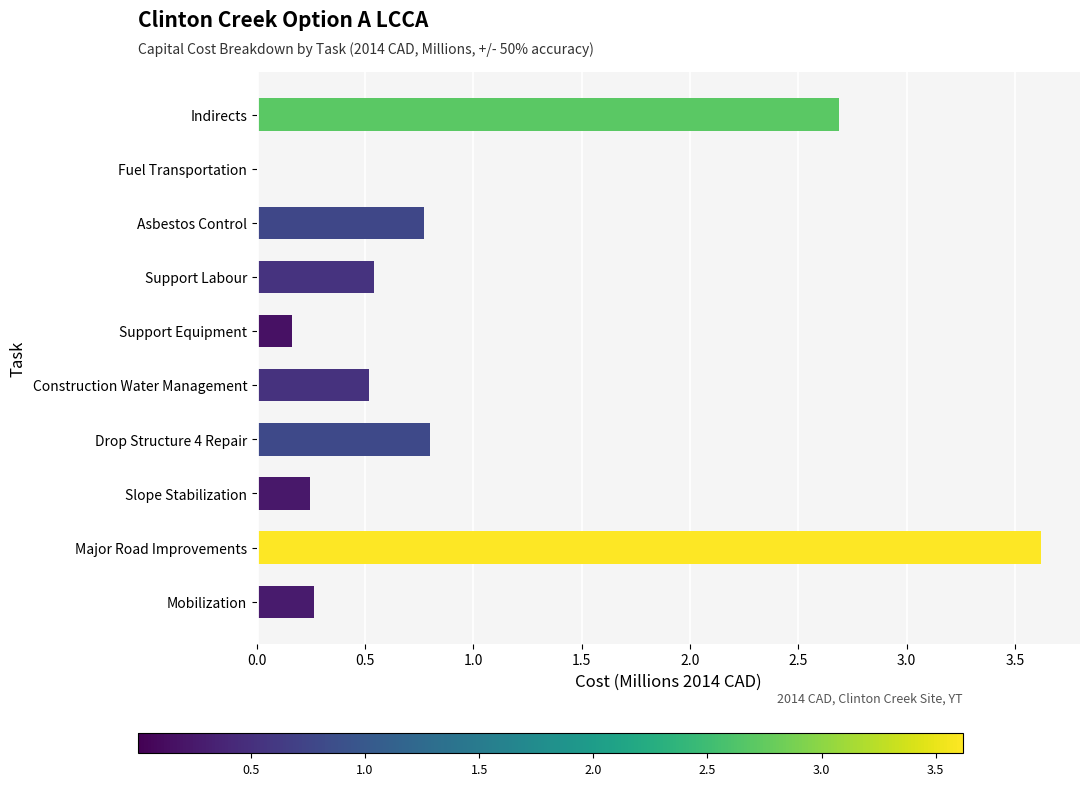

What is the average value?

1.0